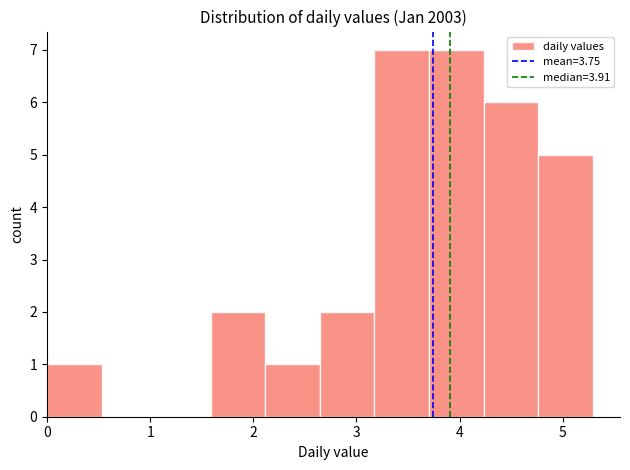

How tall is the bar that spans 3.7 to 4.2 on the x-axis? Neither the bar edges nor the heights are printed on the chart, so give them approximately, as read against the axes.

7